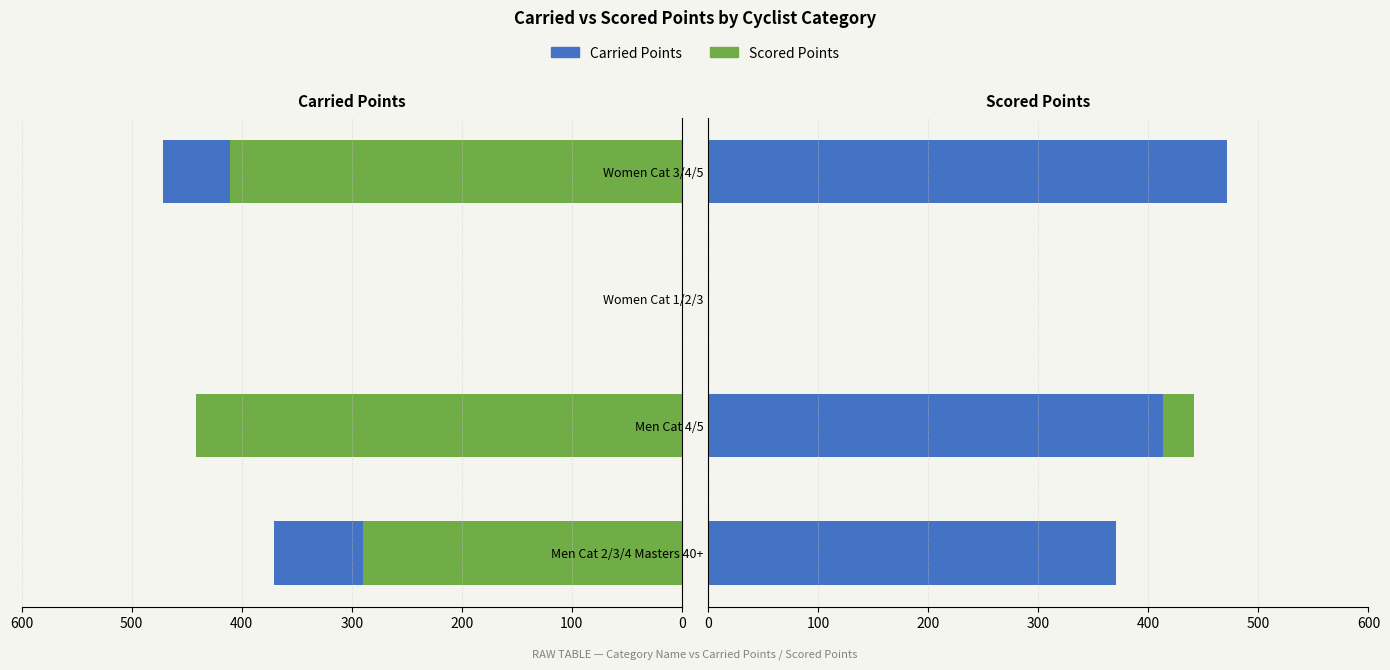

What is the greatest value displayed?

471.2